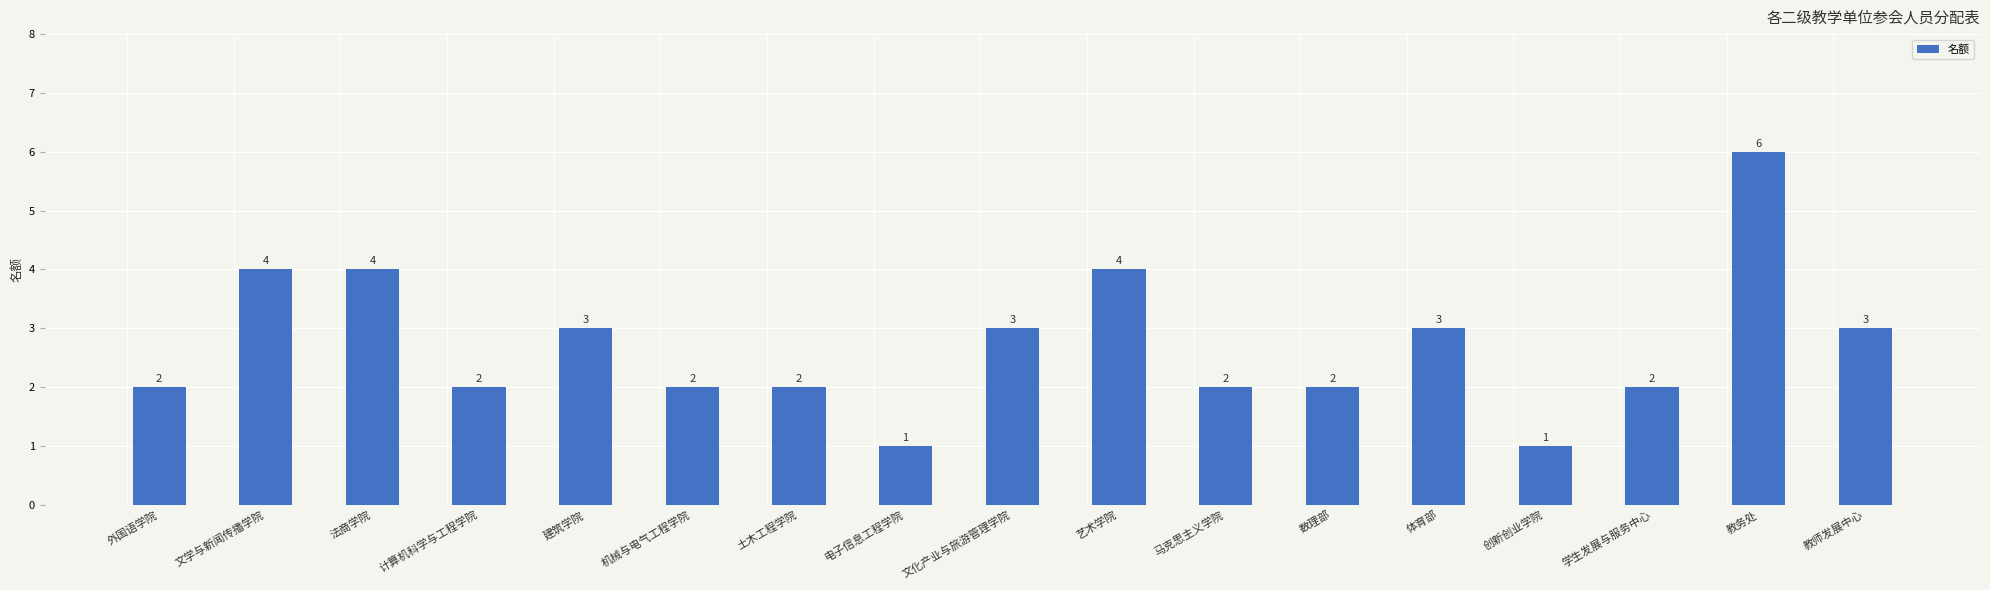

True or false: the data shows 2 at 马克思主义学院.

True